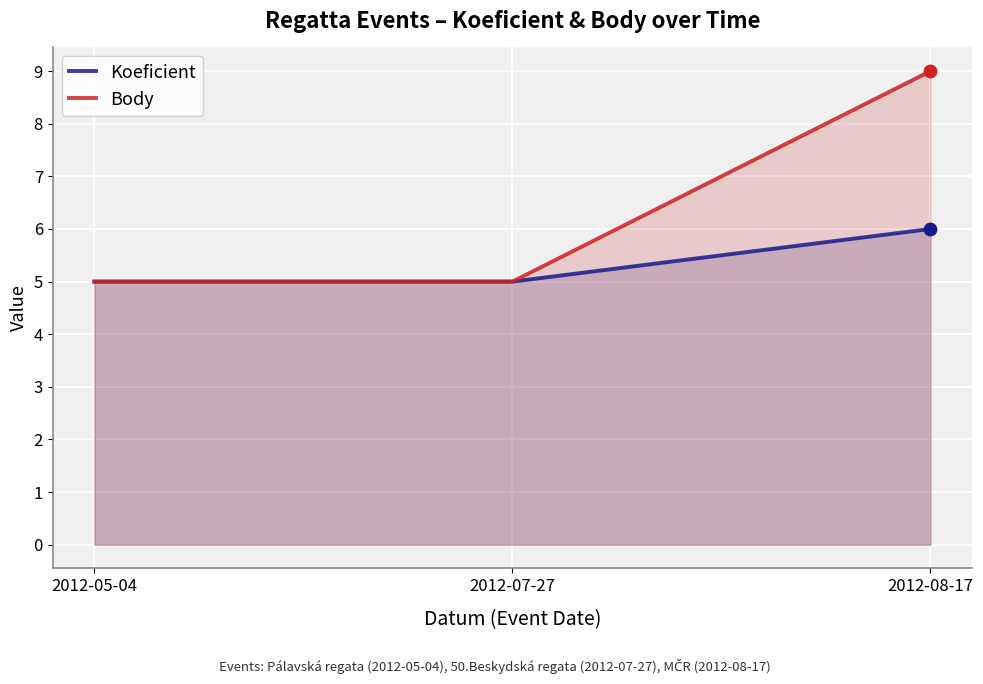

What is the total value across all series at 2012-05-04?

10